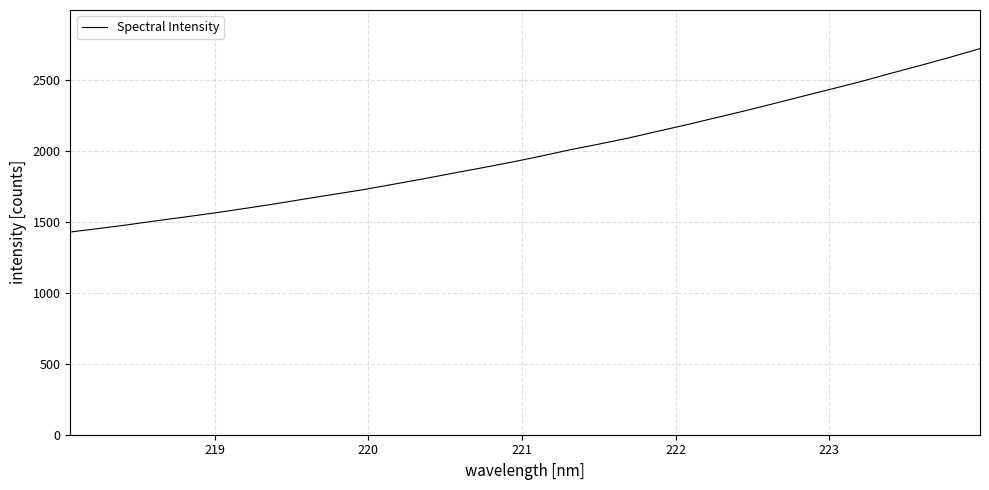

What is the greatest value displayed?

2720.9